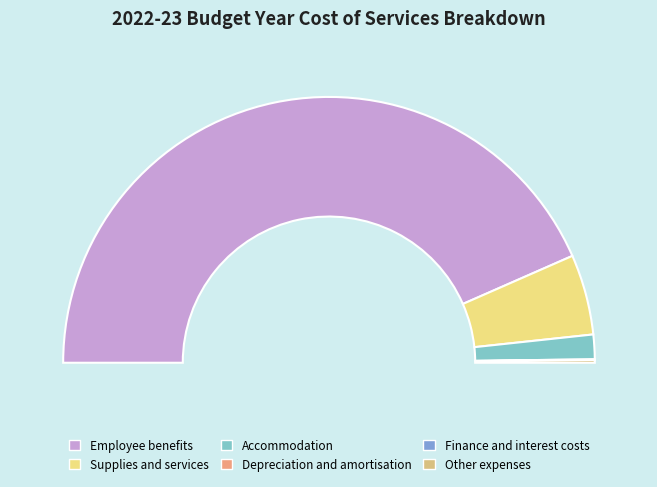

To the nearest percent, what percentage of the pie is Accommodation?

3%